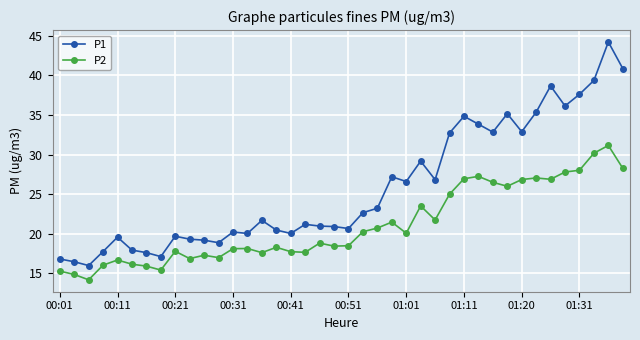

What is the value of the P1 point at the 2nd from the left?

16.5